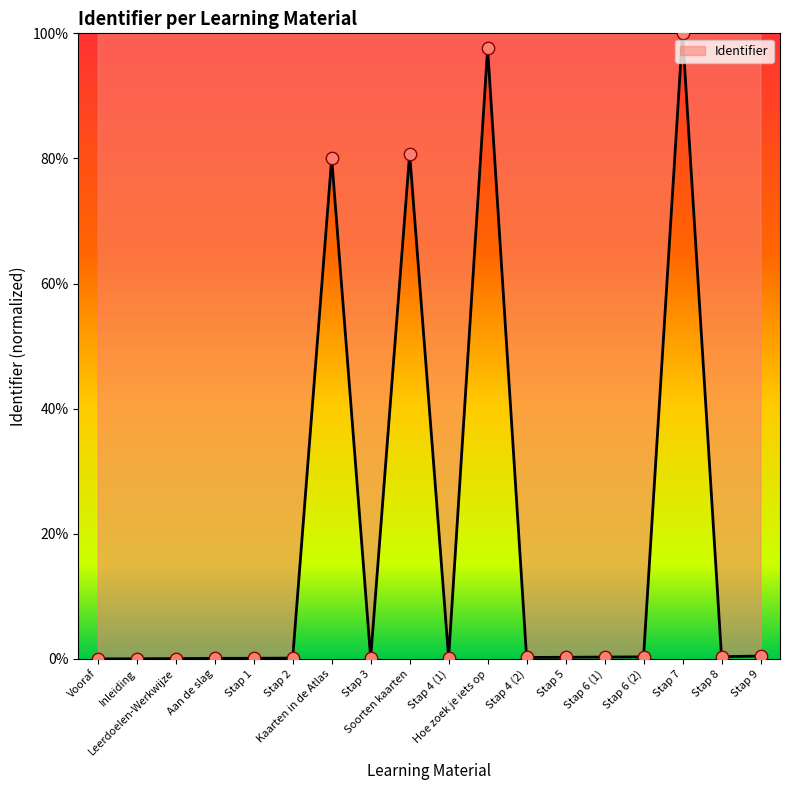

What is the difference between the maximum and minimum values?

100.0